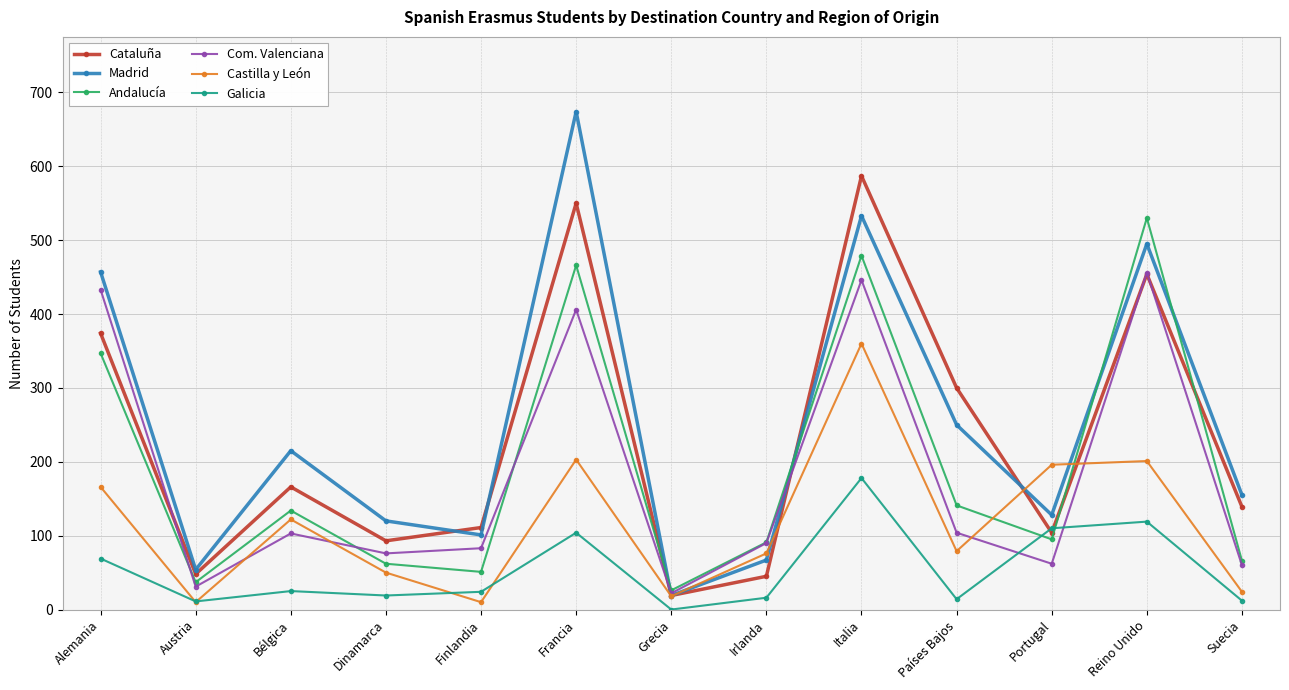

What is the average value of the Castilla y León series?

117